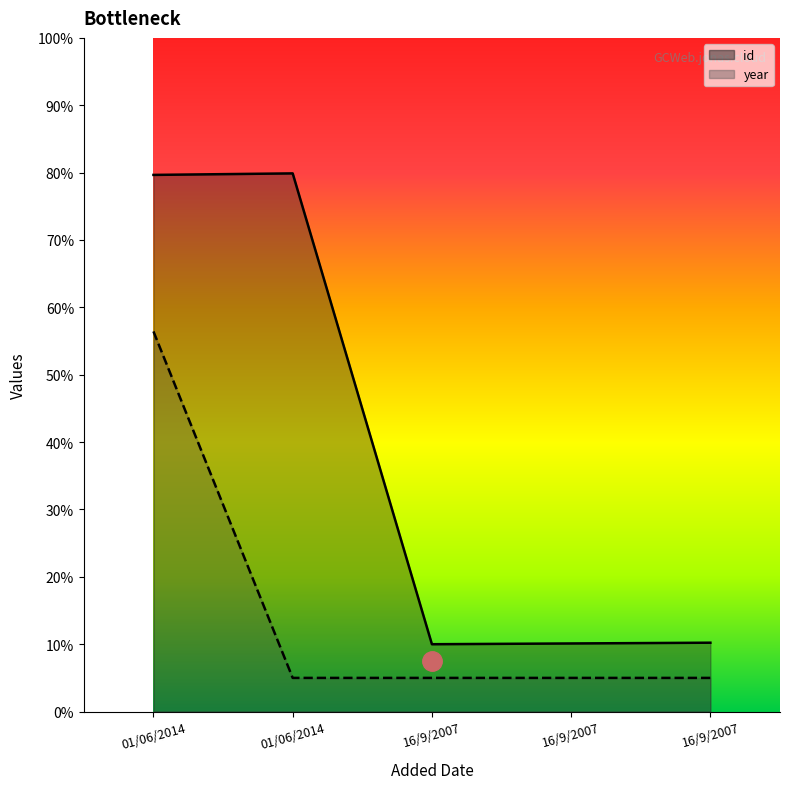

Is the value of year at 16/9/2007 greater than the value of id at 01/06/2014?

No